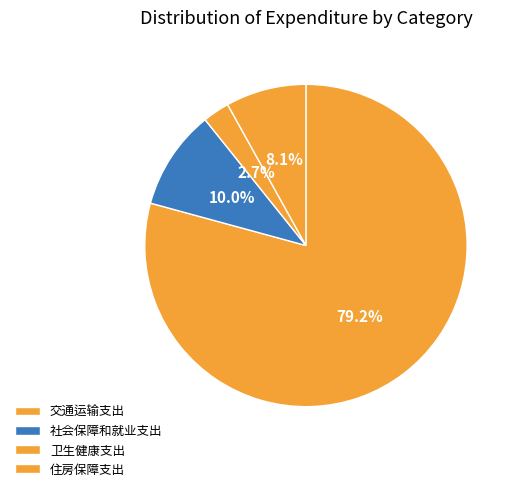

How much of the chart is everything except 社会保障和就业支出?

90.0%